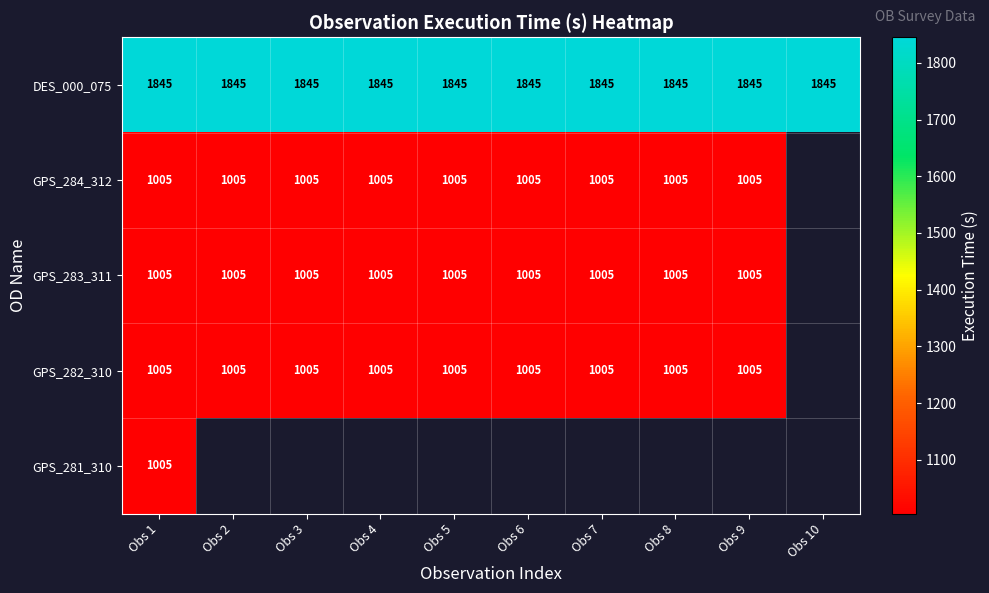

Is the value of DES_000_075 at Obs 9 greater than the value of GPS_284_312 at Obs 7?

Yes